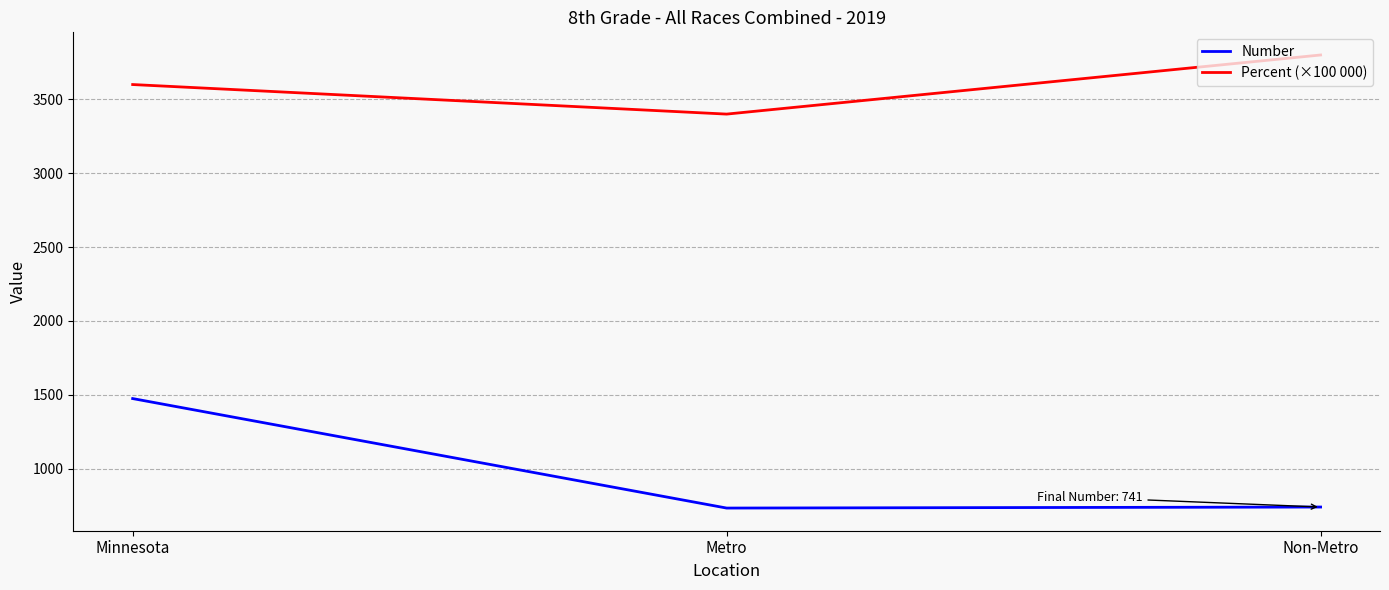

What is the smallest value displayed?

734.0